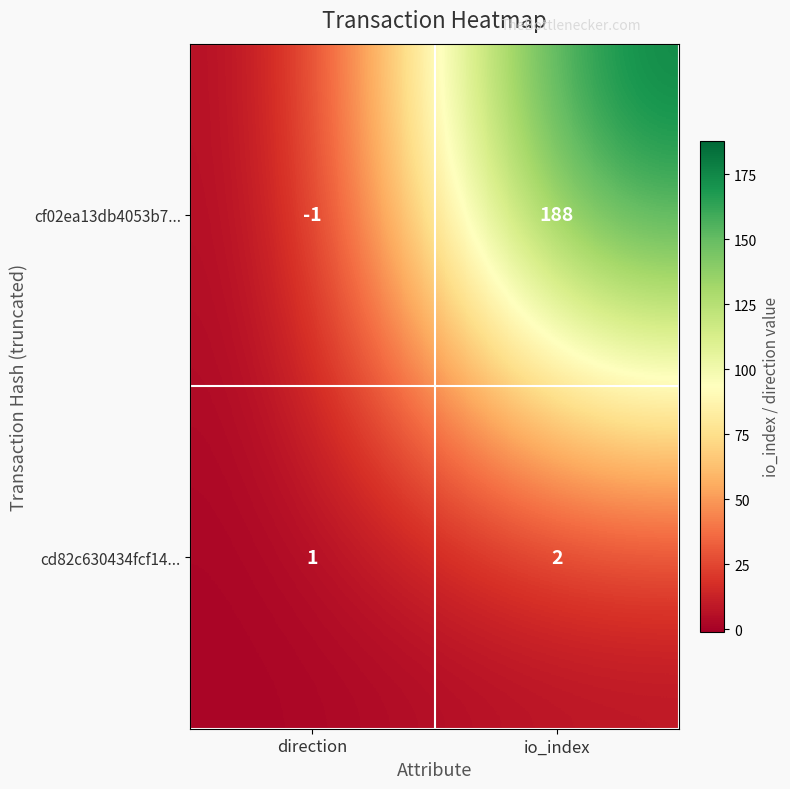

List the series in order of their peak value, lowest first.

cd82c630434fcf14..., cf02ea13db4053b7...